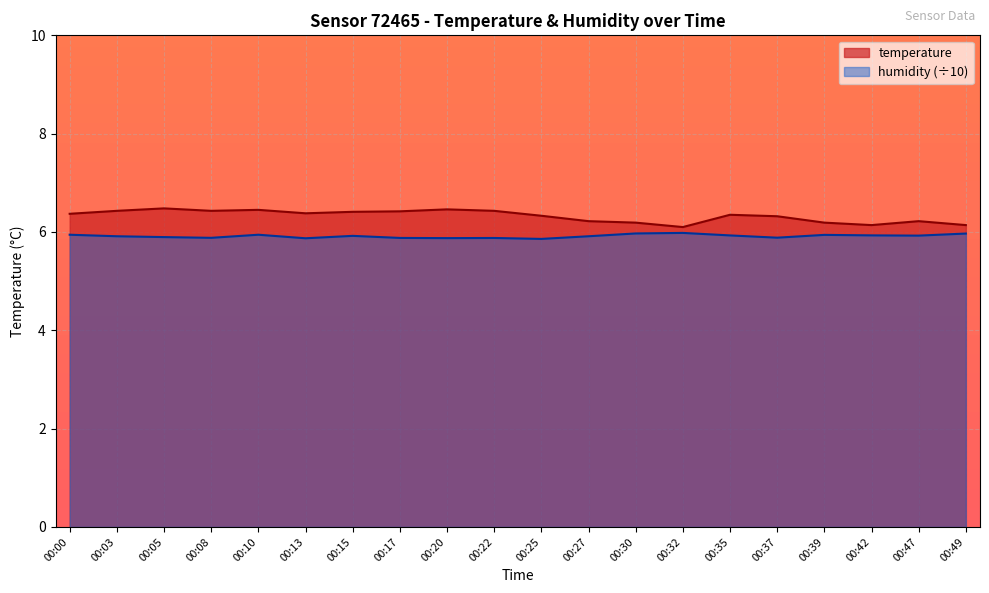

Which category has the highest value in the temperature series?

00:05